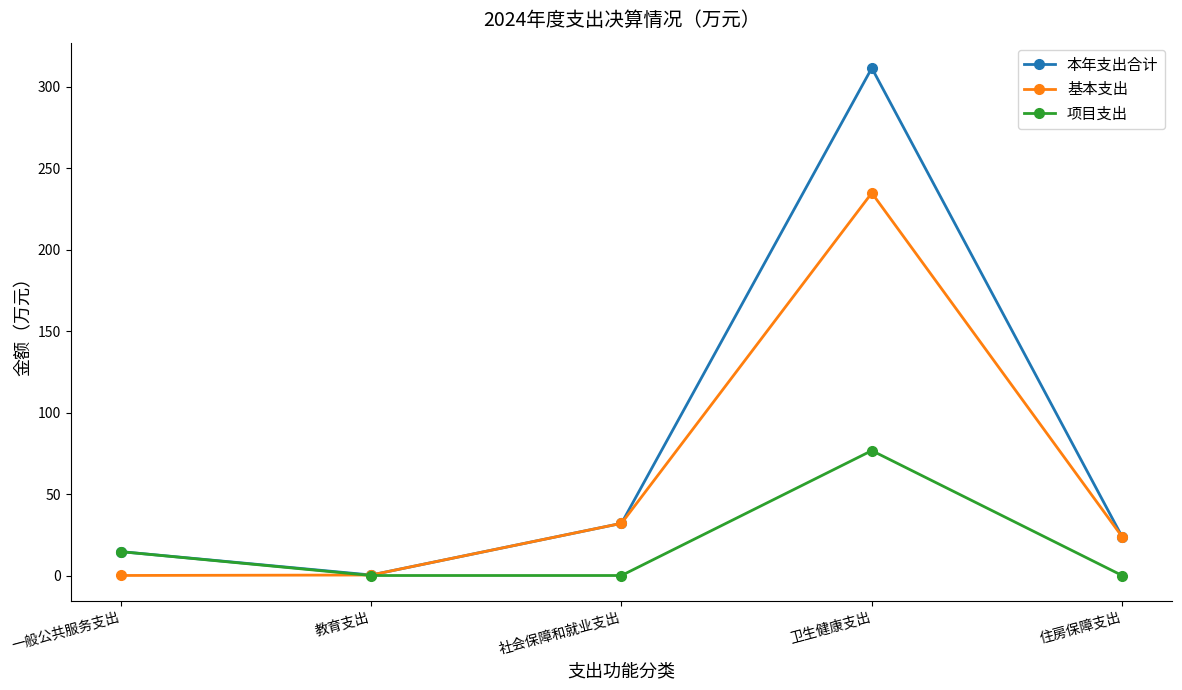

What are all the series names shown in the legend?

本年支出合计, 基本支出, 项目支出